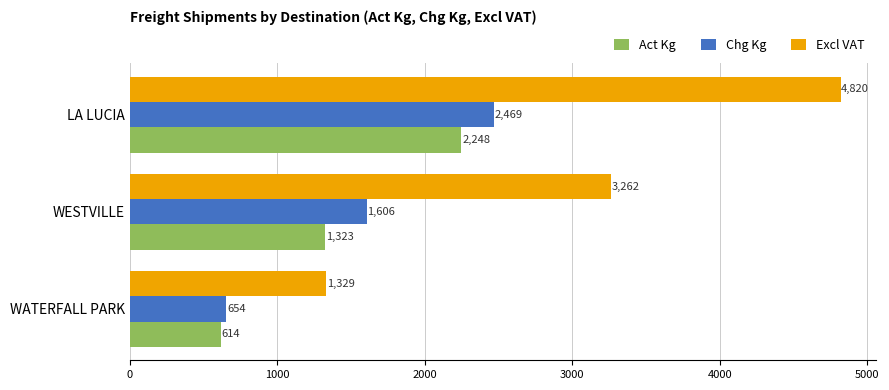

At which label does Chg Kg reach its minimum?

WATERFALL PARK